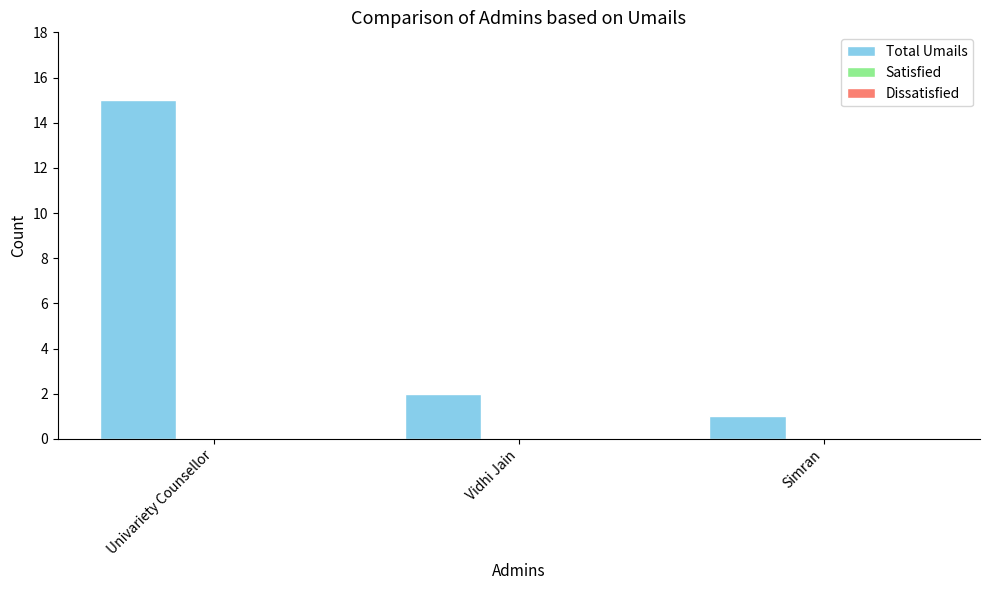

How many data points does each series have?

3